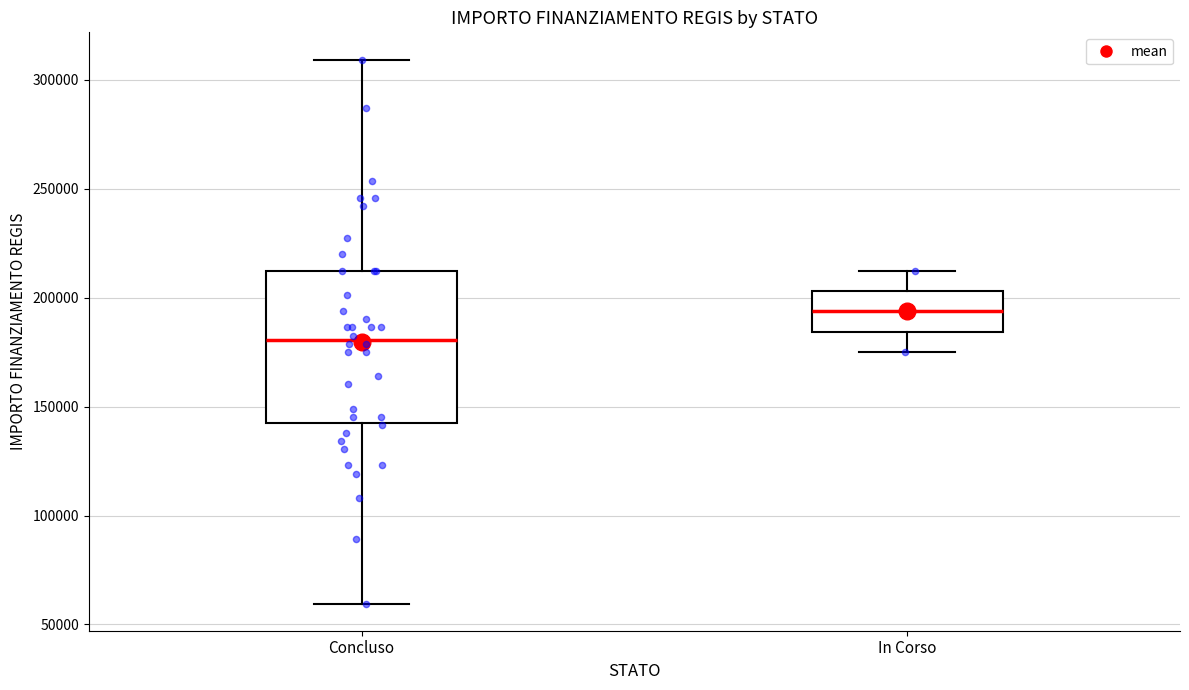

Reading left to right, read every box against the y-axis: the position of its median line, the range the box covers, and the ends of its whiskers. The values are not printed on the chart, so give them approximately, as read against the axis.

Concluso: median 180000, box 145000 to 210000, whiskers 60000 to 310000
In Corso: median 195000, box 185000 to 205000, whiskers 175000 to 210000